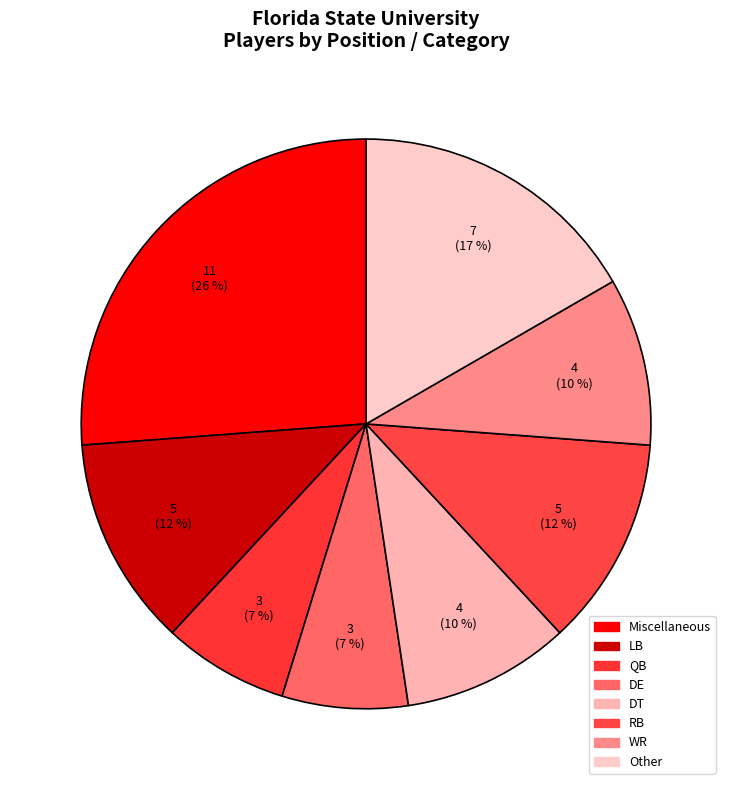

Count the number of slices in the pie.

8